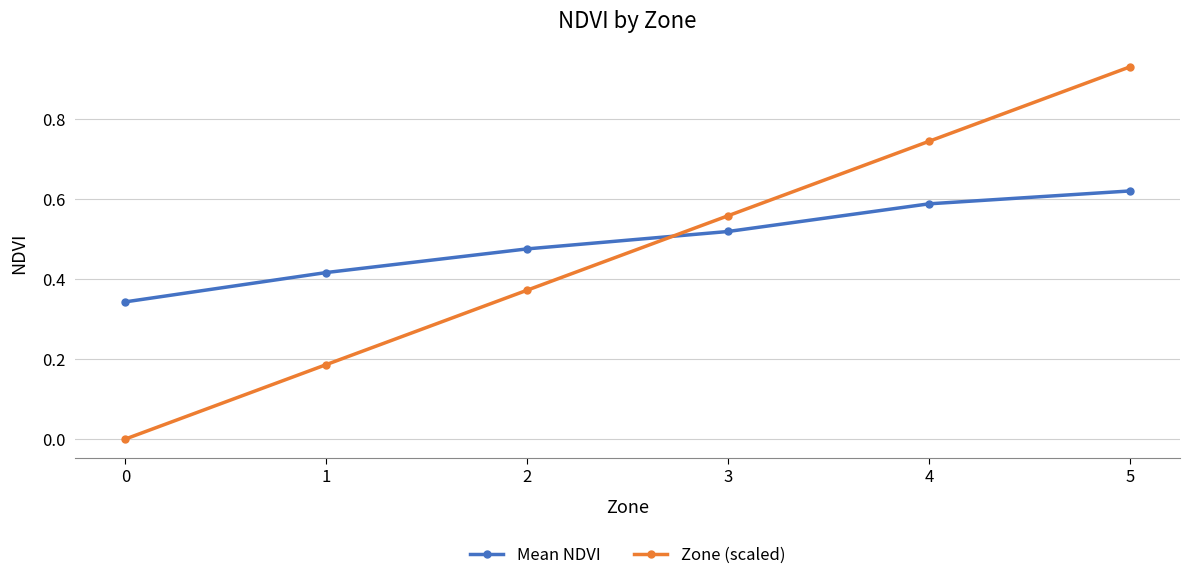

What is the sum of the Mean NDVI values at 1 and 5?

1.0